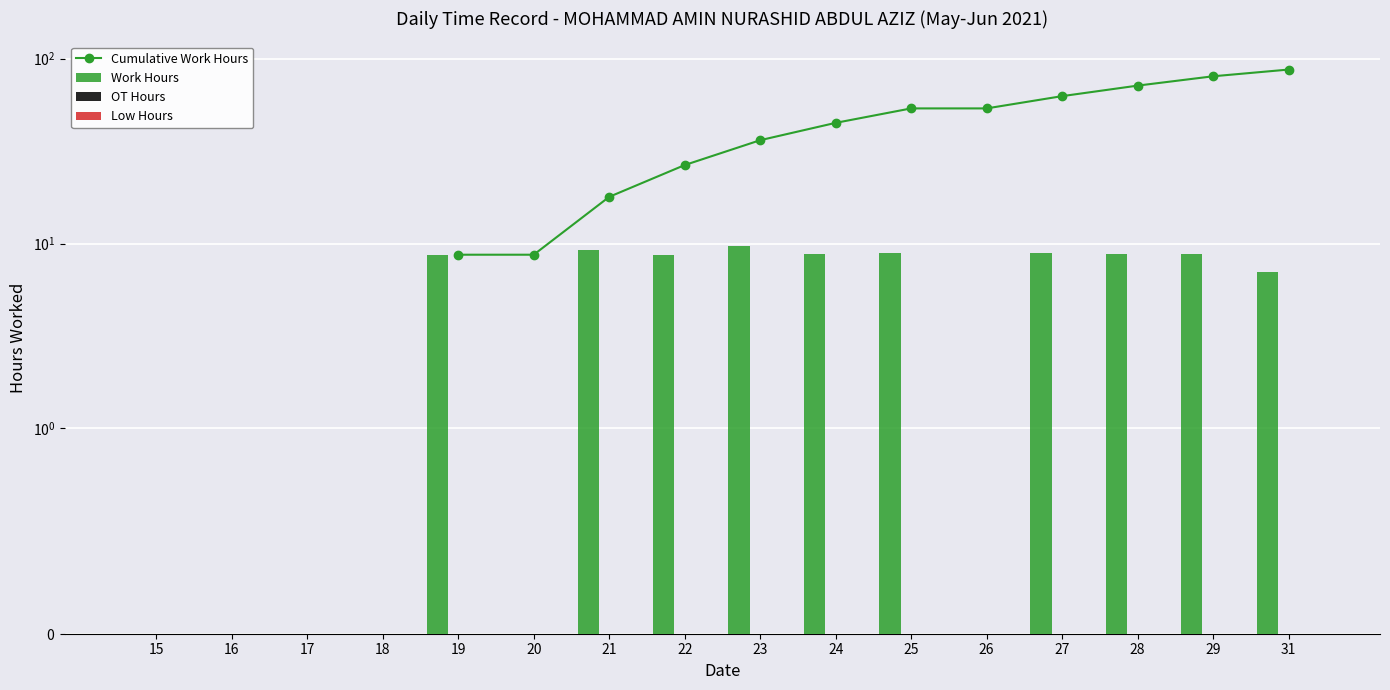

What is the difference between the second highest and second lowest values in the Work Hours series?

9.2